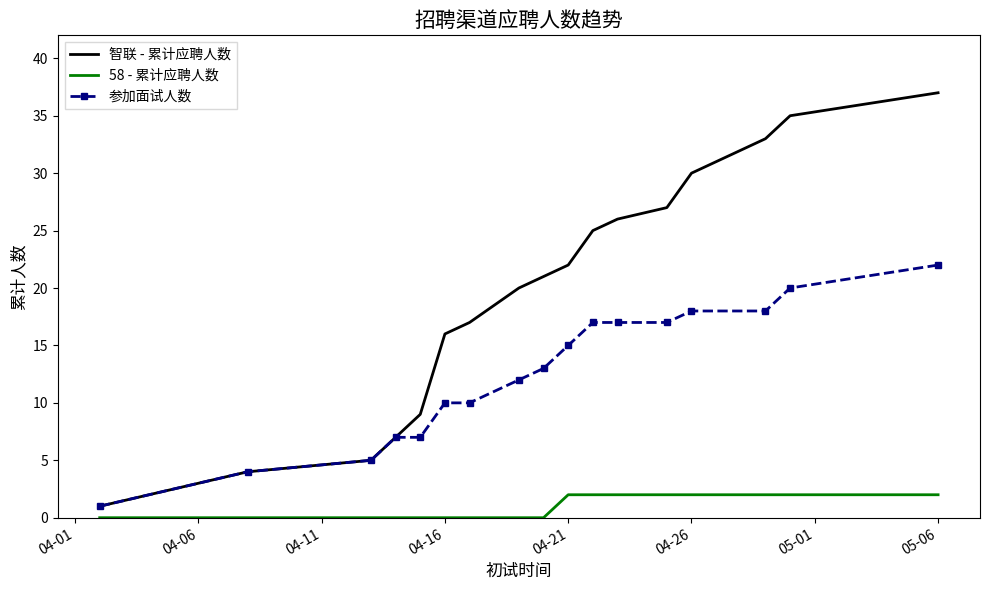

True or false: 智联 - 累计应聘人数 and 58 - 累计应聘人数 intersect in this chart.

False